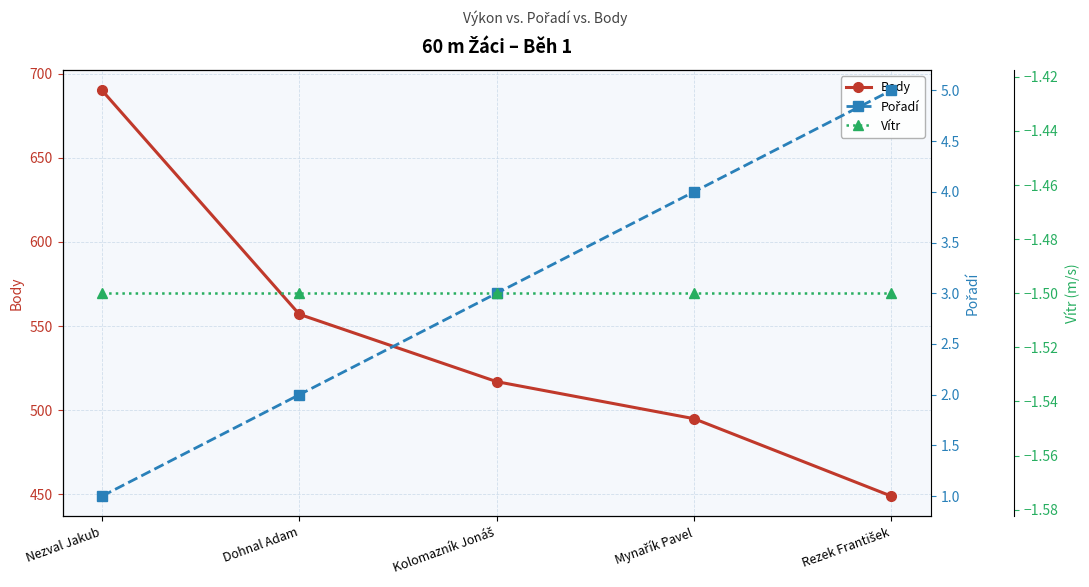

Rank the categories by Vítr value from highest to lowest.

Nezval Jakub, Dohnal Adam, Kolomazník Jonáš, Mynařík Pavel, Rezek František